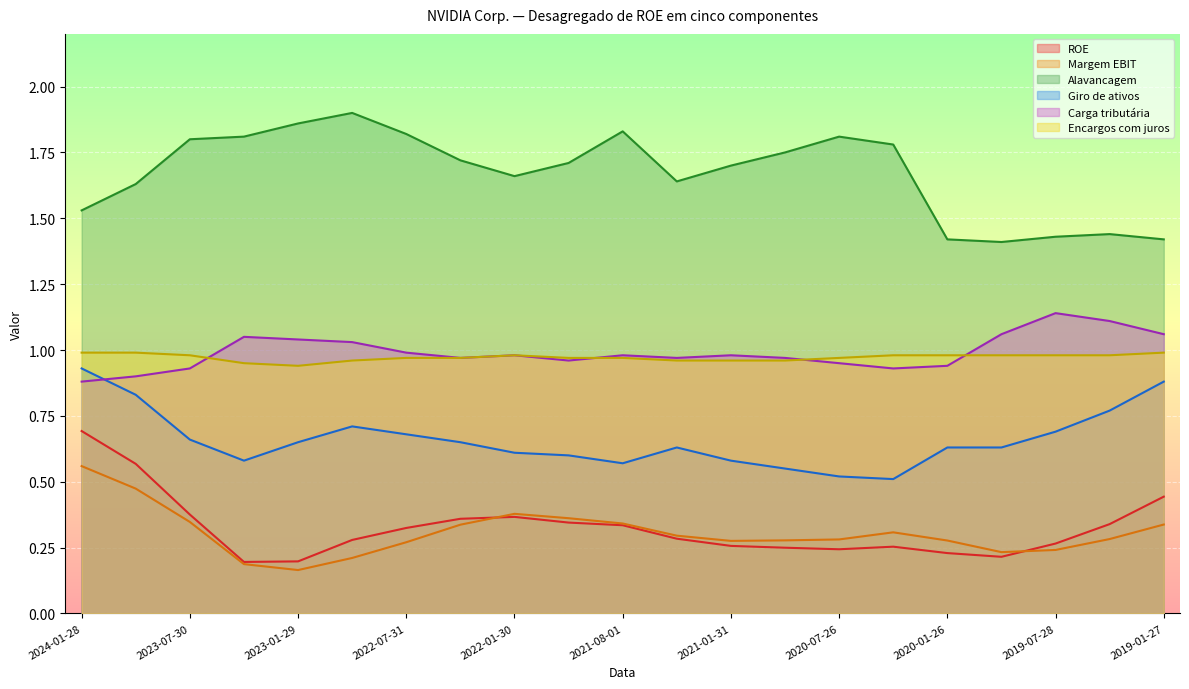

At how many categories does at least one series exceed 1?

21